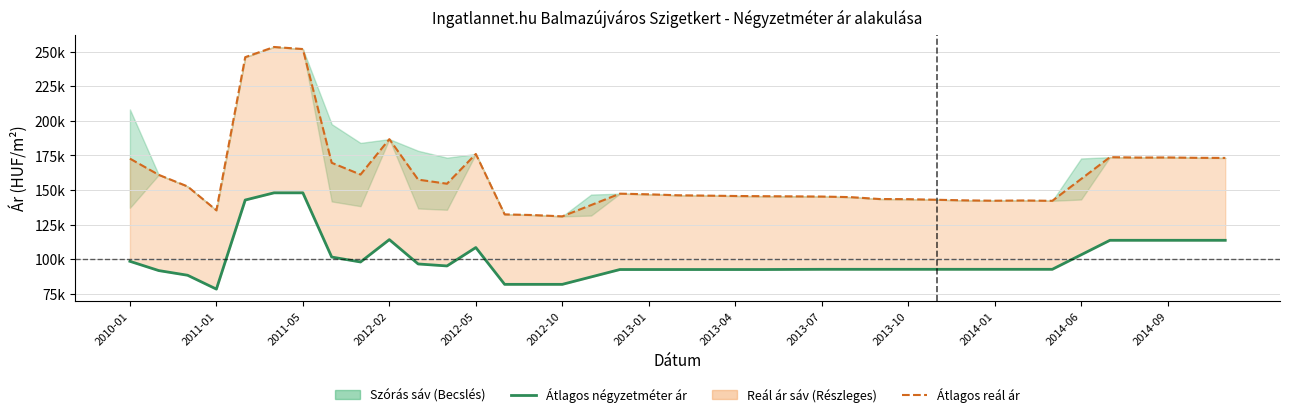

In Átlagos reál ár, how many points are lower than both neighbors (excluding endpoints)?

7